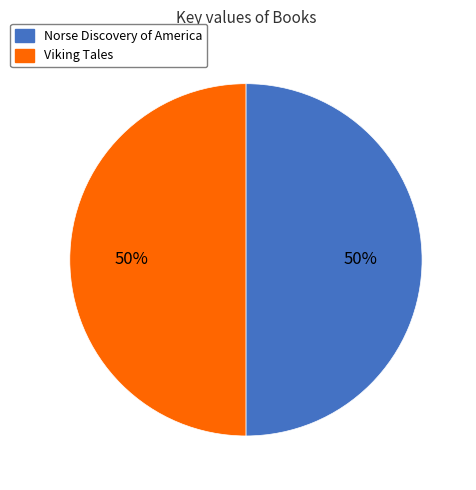

Is it true that Norse Discovery of America is 50% of the pie?

True